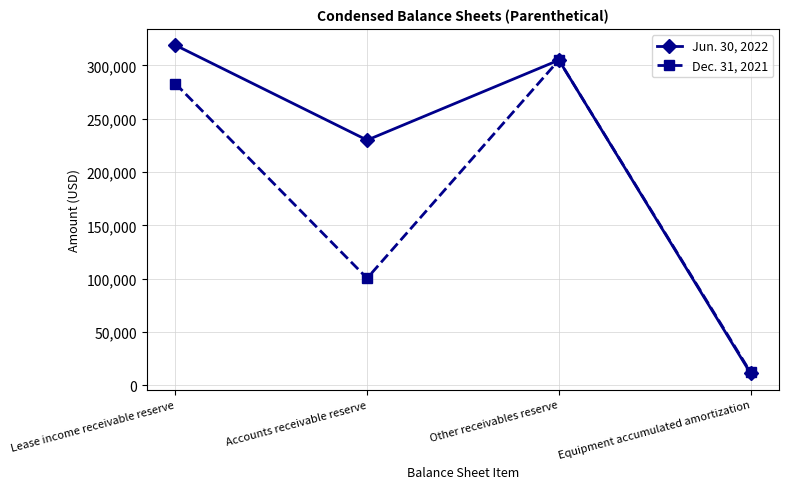

Rank the categories by Jun. 30, 2022 value from highest to lowest.

Lease income receivable reserve, Other receivables reserve, Accounts receivable reserve, Equipment accumulated amortization